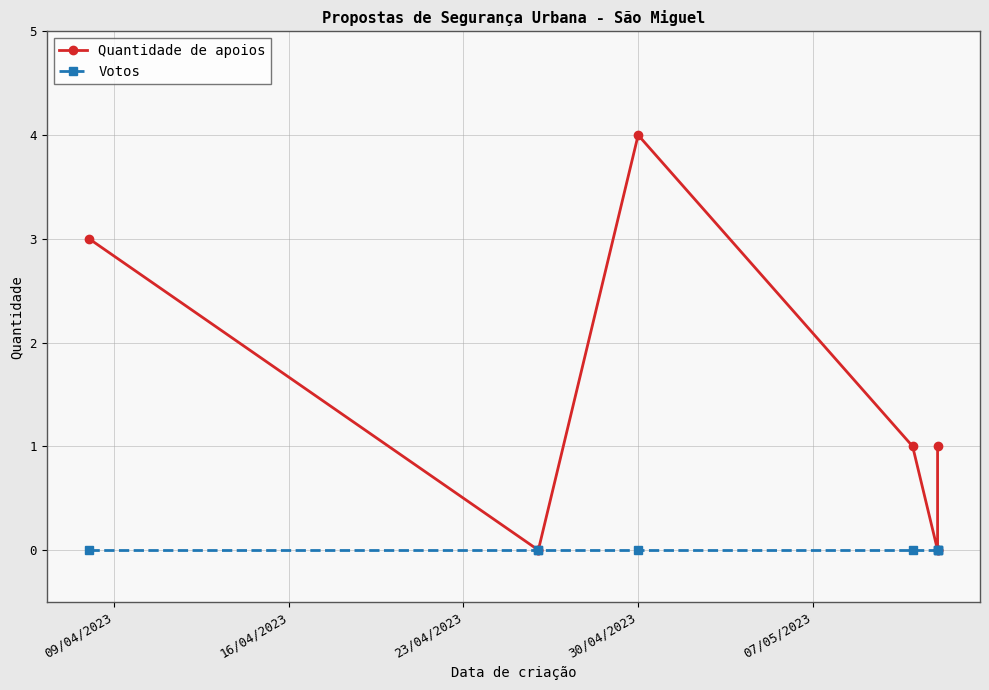

Which series has the largest range (max minus min)?

Quantidade de apoios